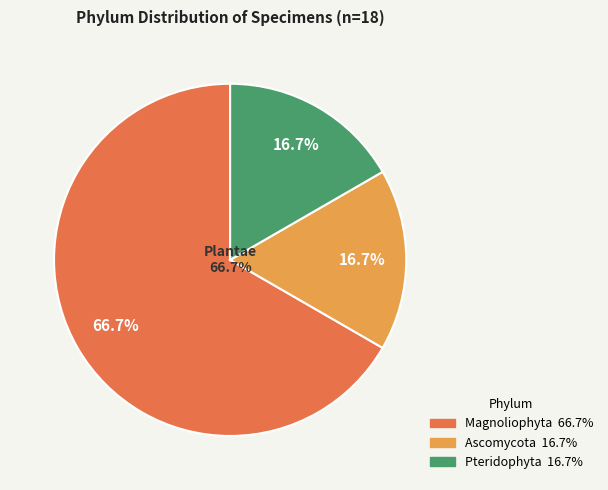

Which category has the biggest portion of the pie?

Plantae/Magnoliophyta